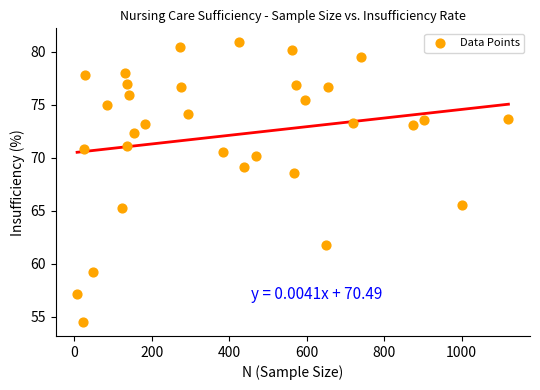

What is the range of X values (max minus min)?

1114.0